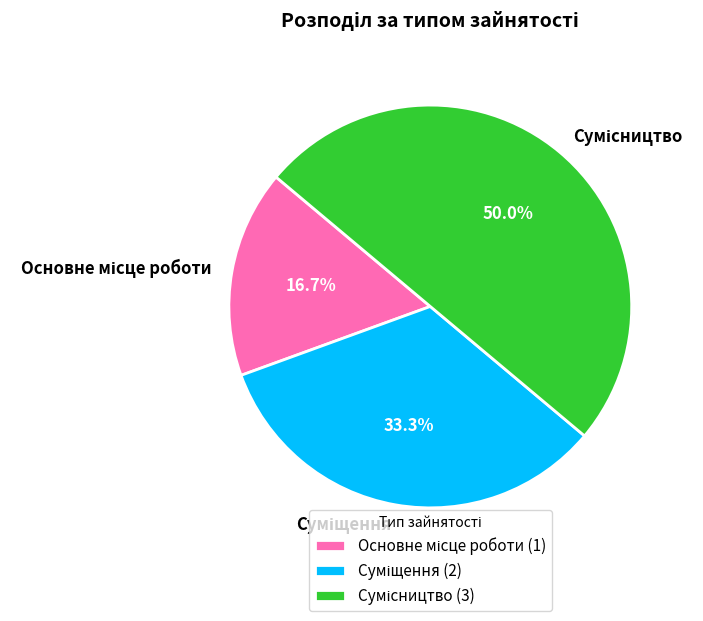

How many slices are in this pie chart?

3